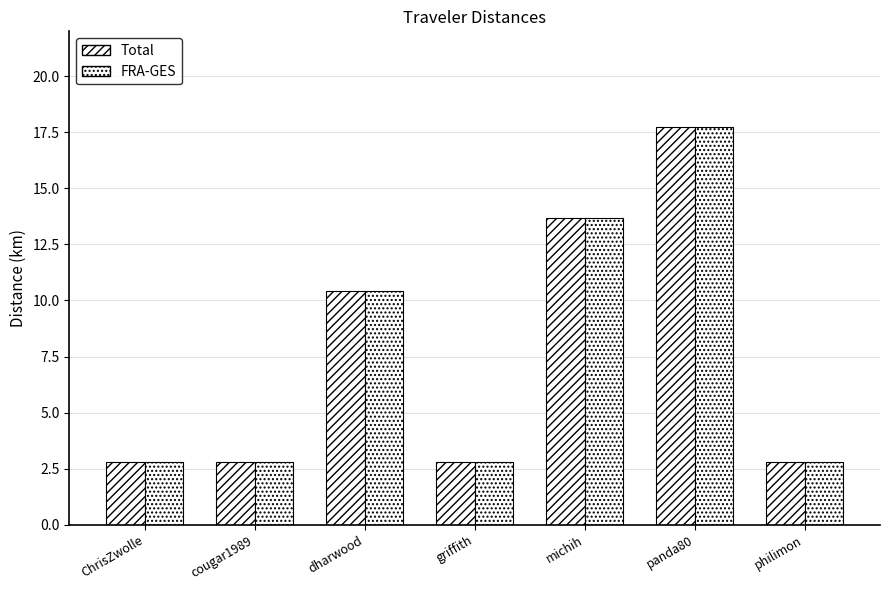

How many bars are there in each group?

2